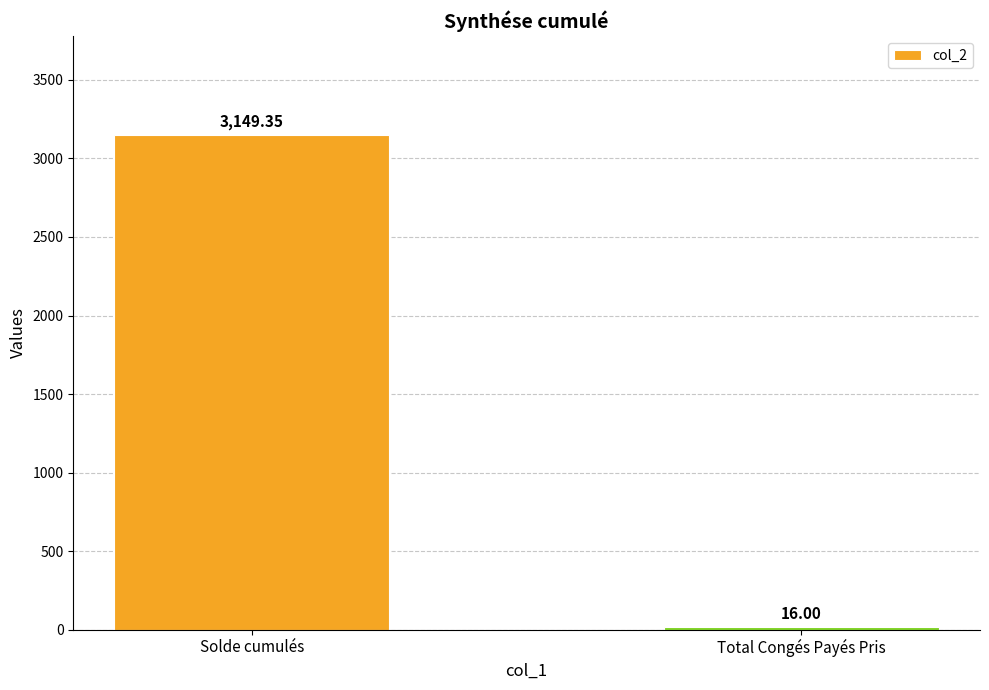

Rank the categories by value from lowest to highest.

Total Congés Payés Pris, Solde cumulés